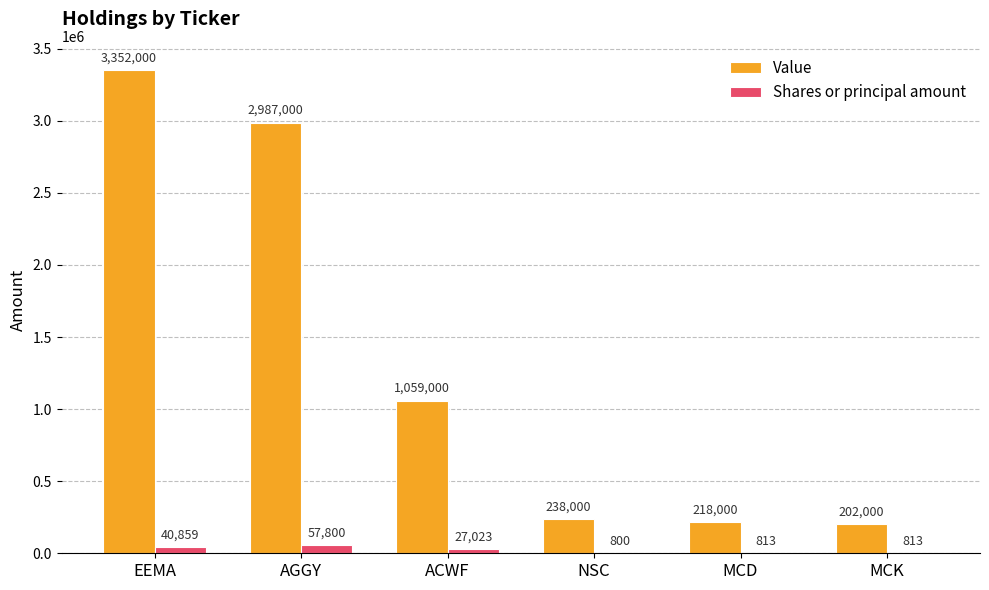

Is the value of Value at NSC greater than the value of Shares or principal amount at MCD?

Yes